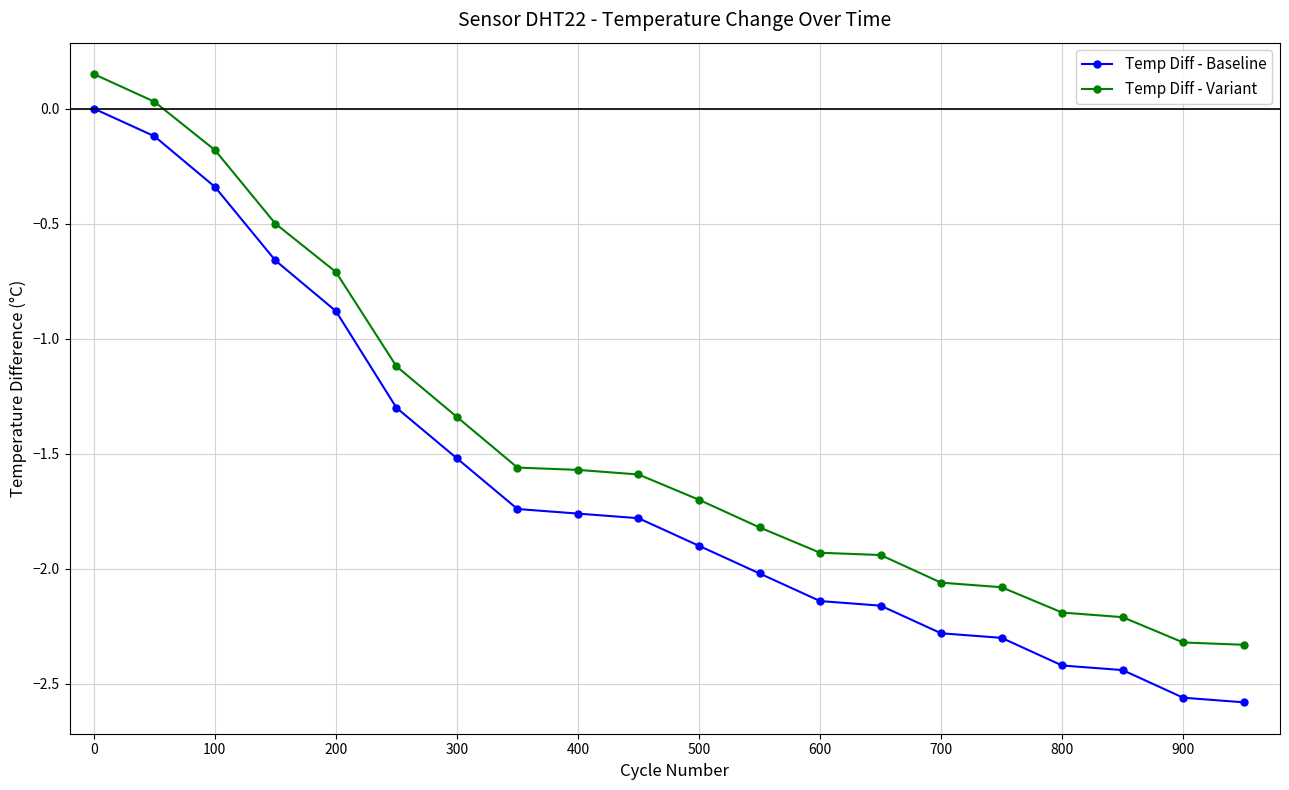

Which series has the largest range (max minus min)?

Temp Diff - Baseline